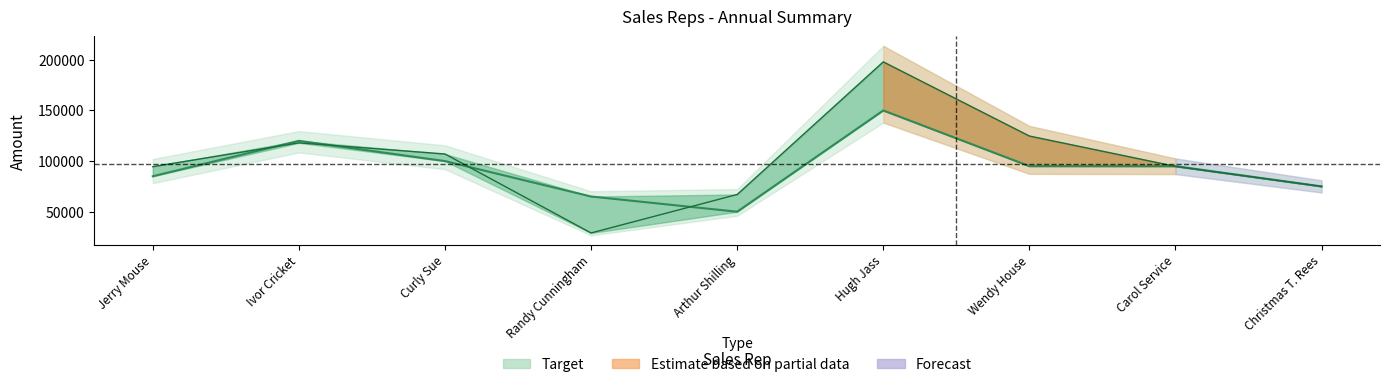

Reading right to left, list all the values displayed in this chart.

Target: Christmas T. Rees=75000	Carol Service=95000	Wendy House=95000	Hugh Jass=150000	Arthur Shilling=50000	Randy Cunningham=65000	Curly Sue=100000	Ivor Cricket=120000	Jerry Mouse=85000
Achieved: Christmas T. Rees=75000	Carol Service=94750	Wendy House=124750	Hugh Jass=198000	Arthur Shilling=67000	Randy Cunningham=29000	Curly Sue=107000	Ivor Cricket=118000	Jerry Mouse=94500